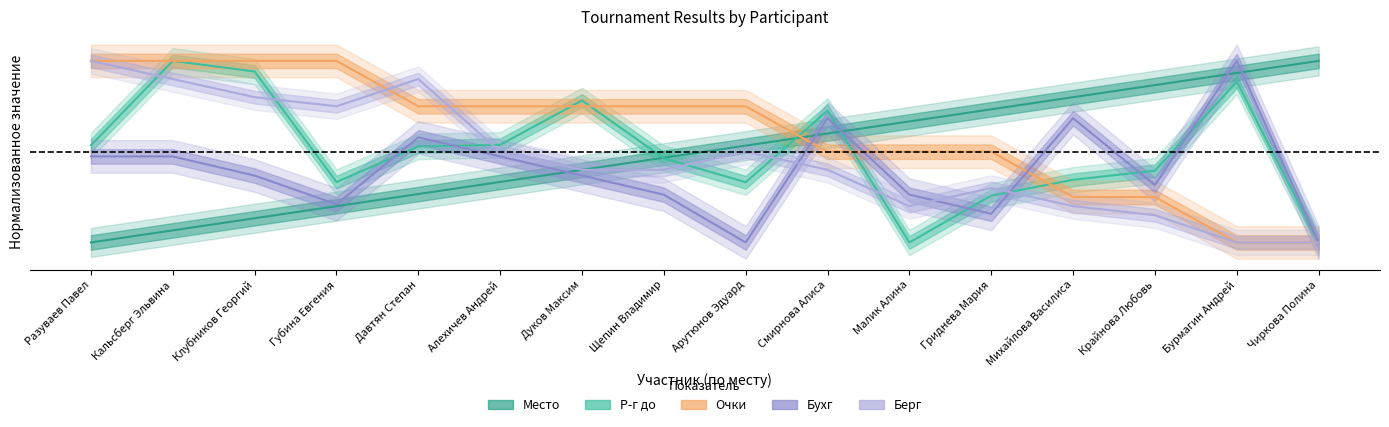

What is the smallest value displayed?

-0.5